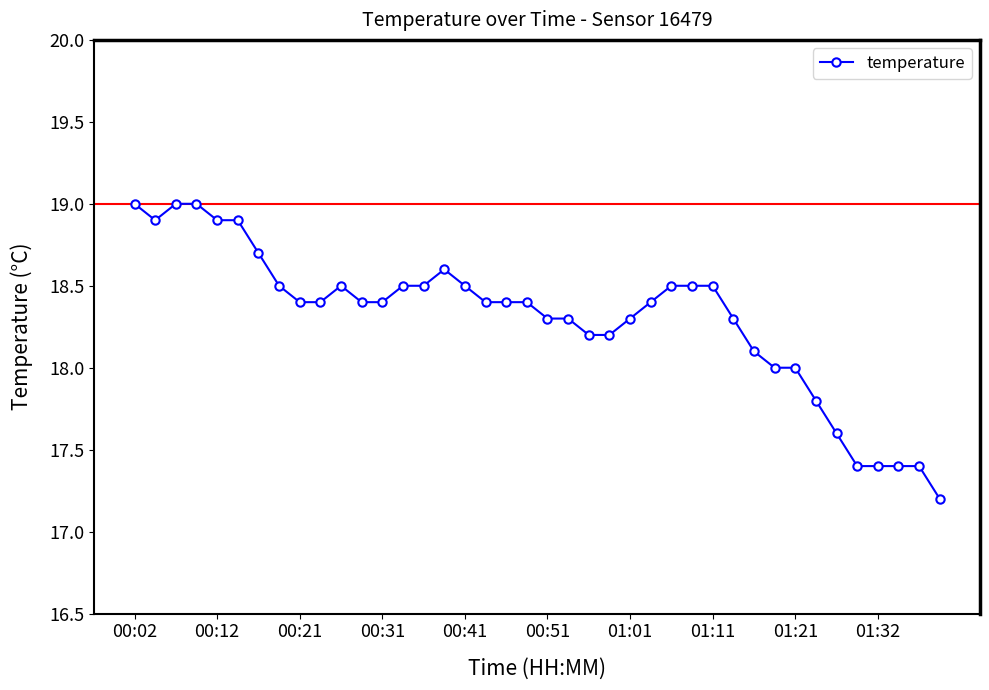

What is the smallest value displayed?

17.2